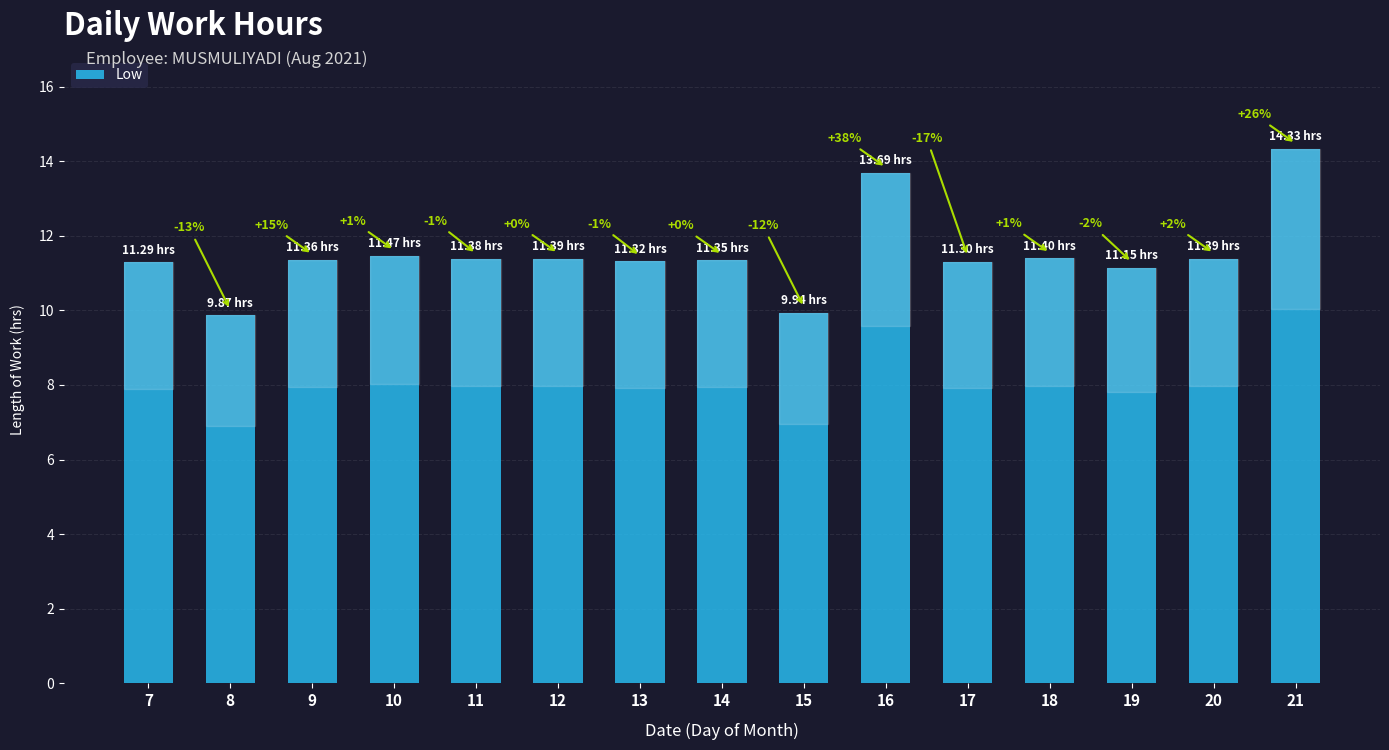

List the labels in order of value, smallest first.

8, 15, 19, 7, 17, 13, 14, 9, 11, 12, 20, 18, 10, 16, 21